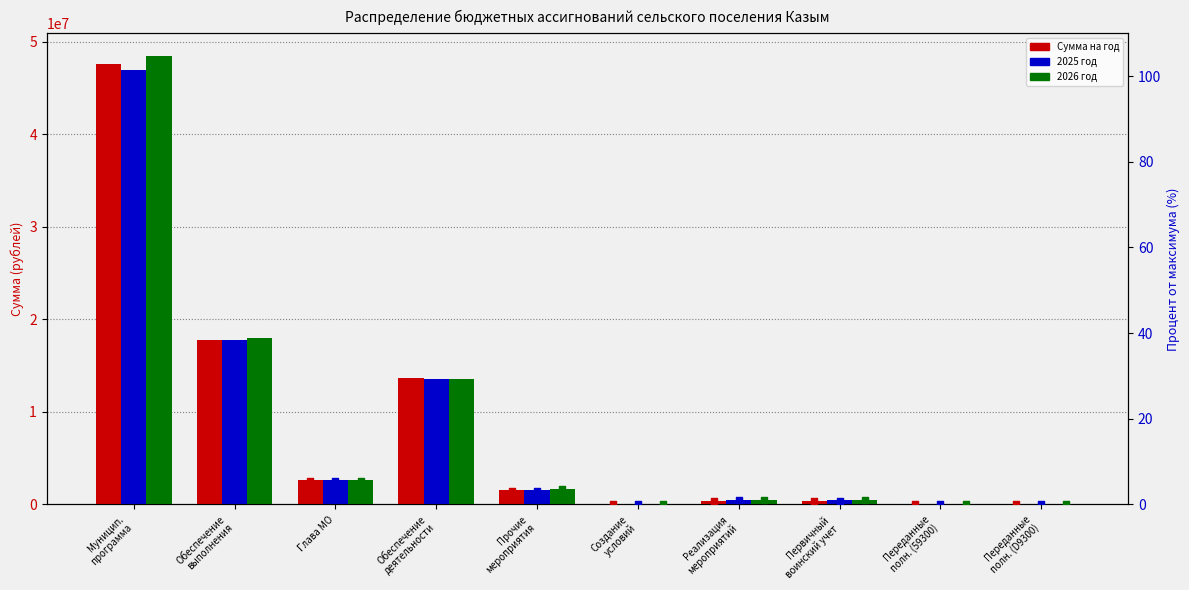

What are all the series names shown in the legend?

Сумма на год, 2025 год, 2026 год, Сумма на год %, 2025 год %, 2026 год %